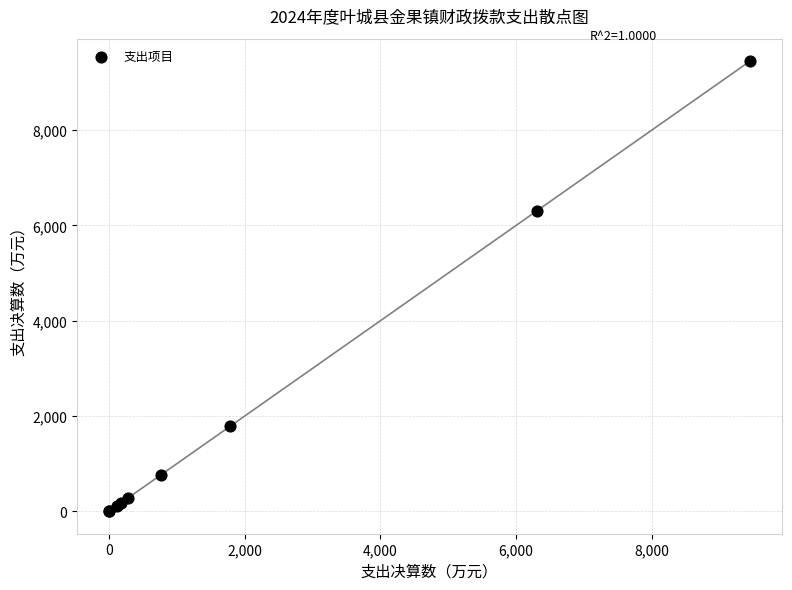

What Y value in the scatter plot is closest to 4725?

6311.1